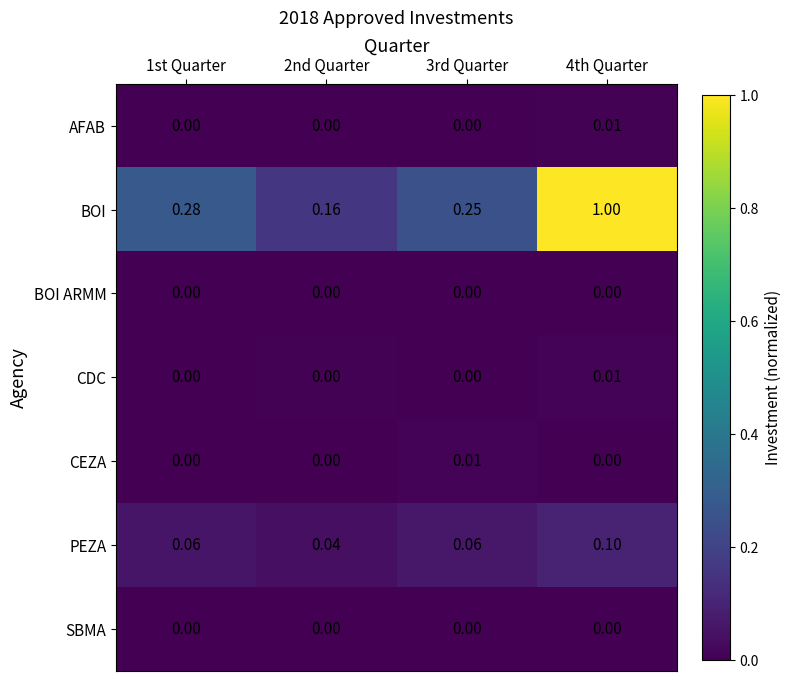

Between 1st Quarter and 3rd Quarter, which series saw the biggest shift?

BOI